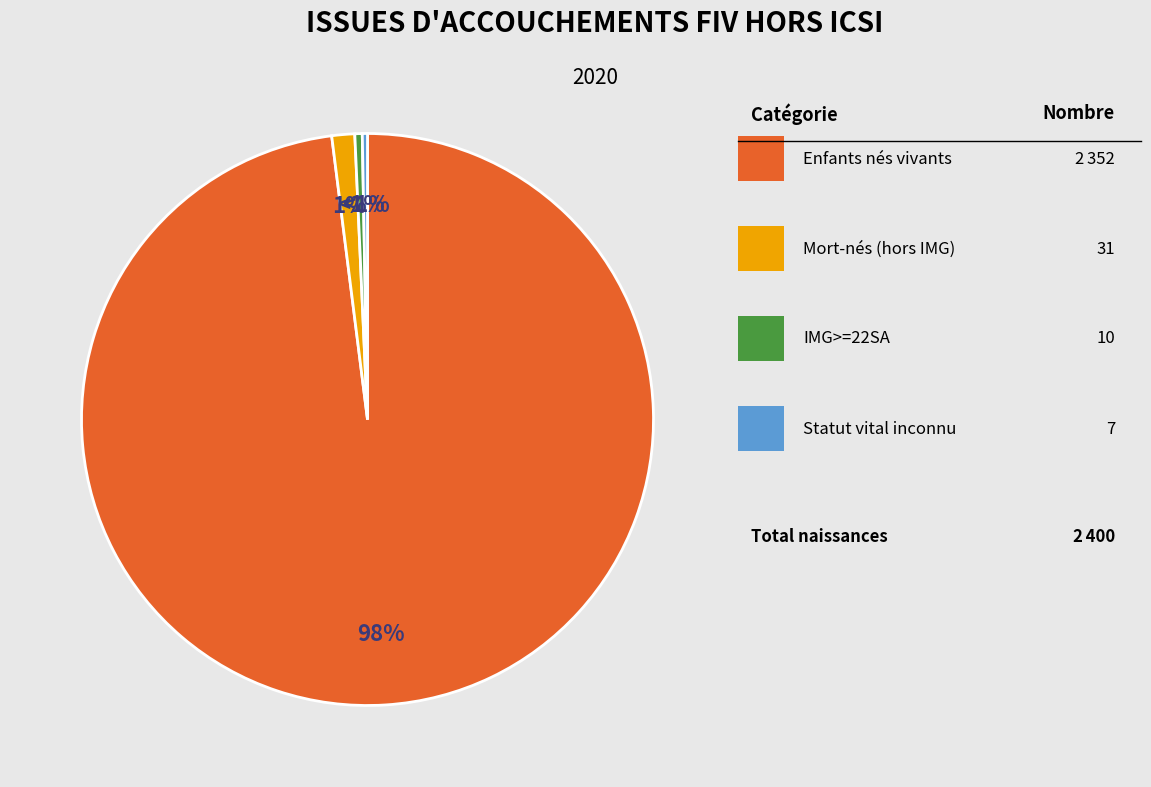

The Mort-nés (hors IMG) slice represents 11% of the pie. True or false?

False